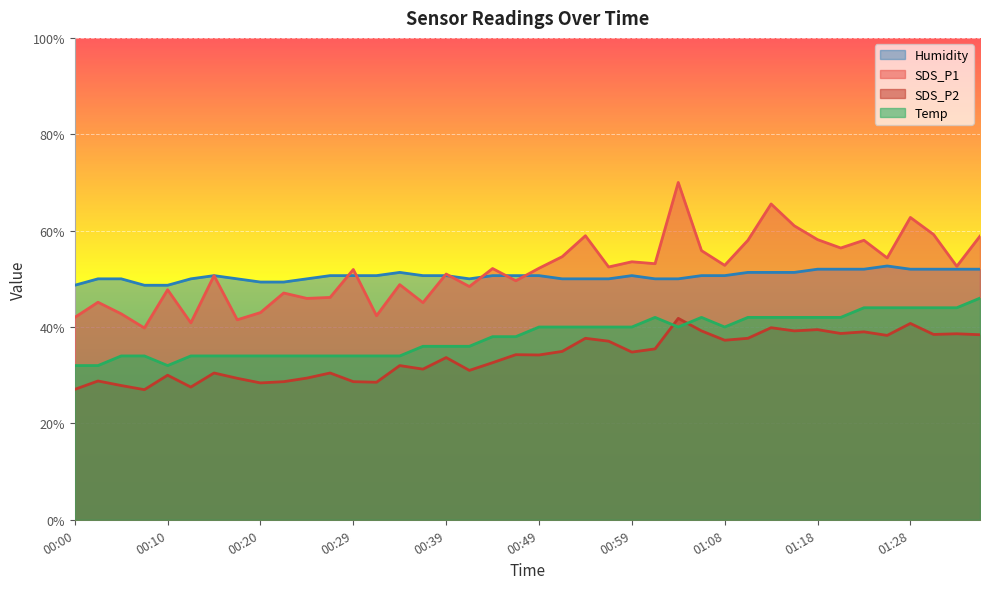

How many categories are shown in the chart?

40